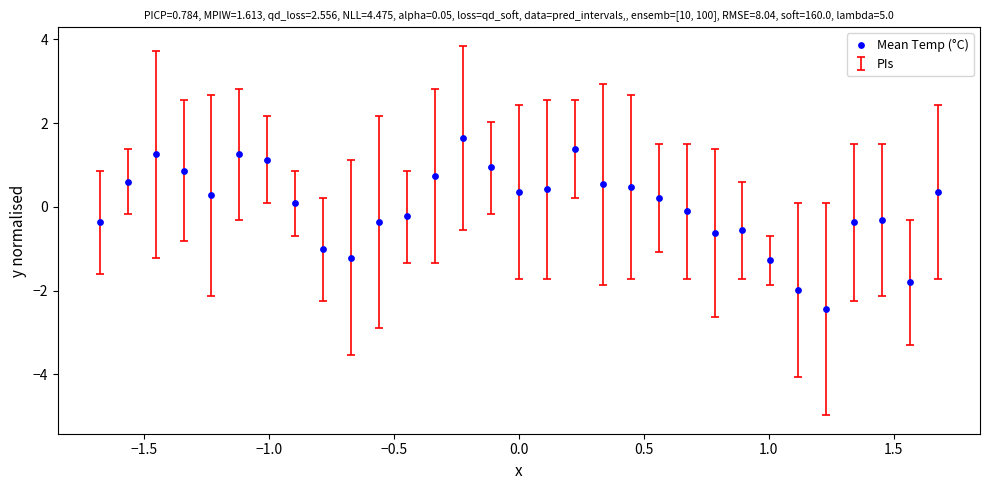

What is the range of X values (max minus min)?

3.4